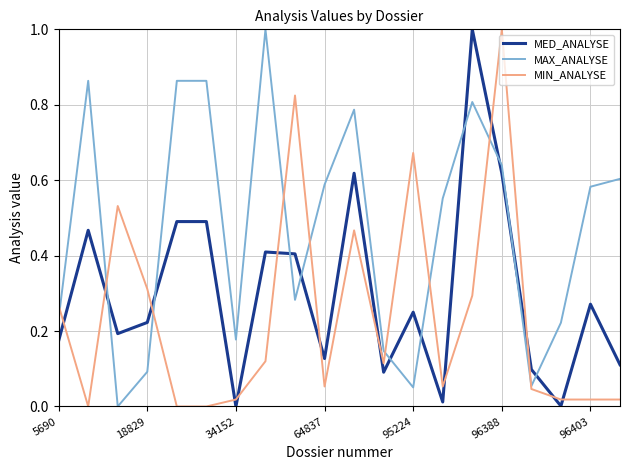

Which series has the largest total across all categories?

MAX_ANALYSE